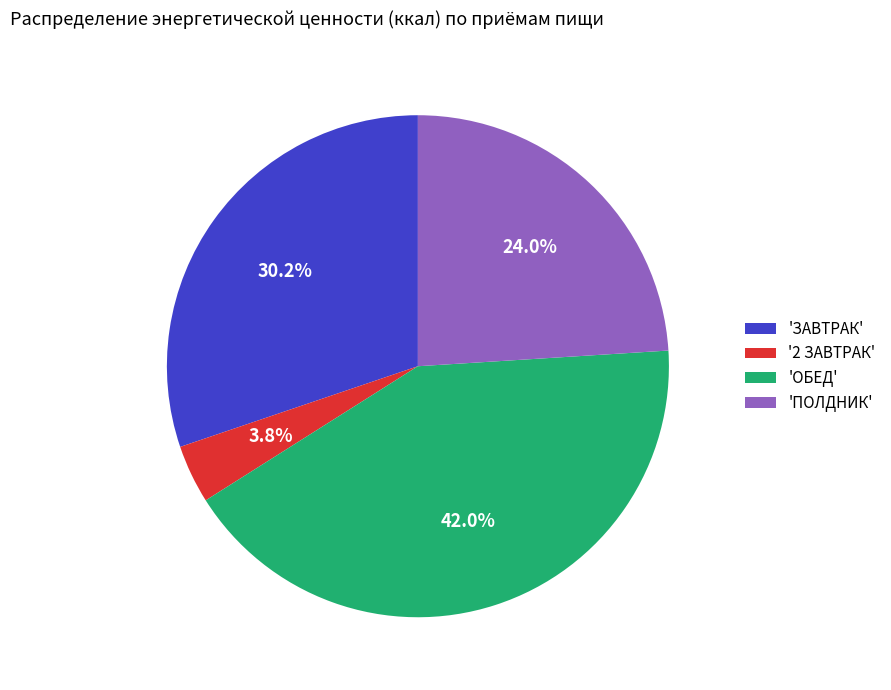

Which has a higher value, 'ПОЛДНИК' or 'ОБЕД'?

'ОБЕД'